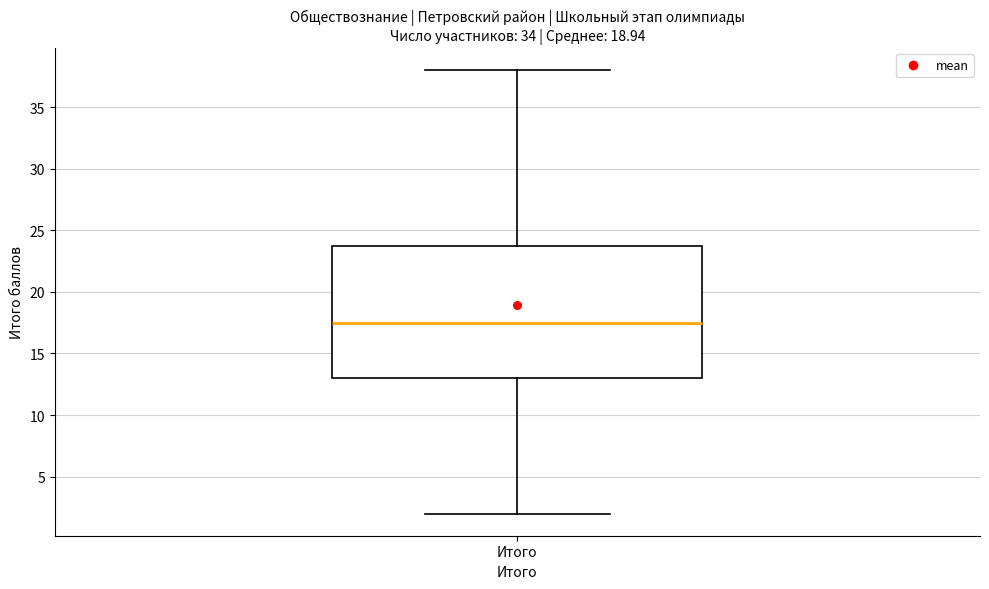

Read this box plot against the y-axis: the position of the median line, the range covered by the box, and the ends of both whiskers. The values are not printed on the chart, so give them approximately, as read against the axis.

median 17.5, box 13.0 to 24.0, whiskers 2.0 to 38.0